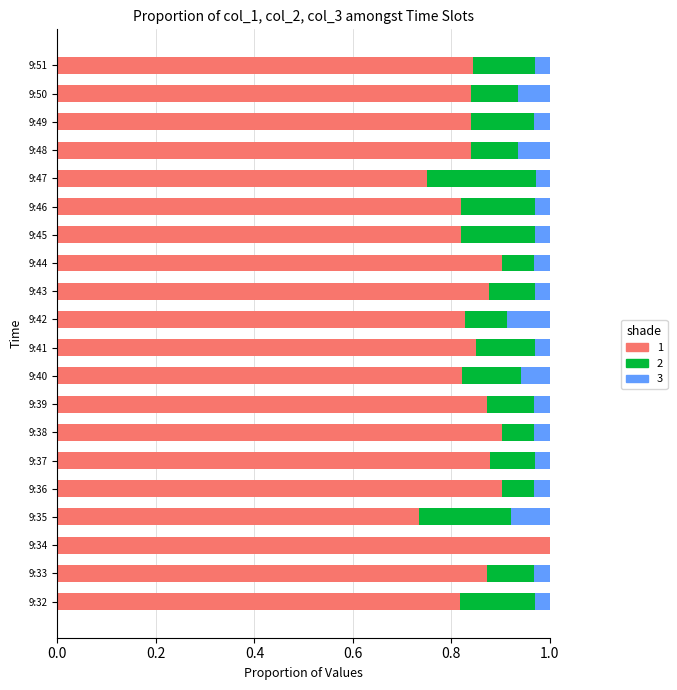

What are all the series names shown in the legend?

1, 2, 3